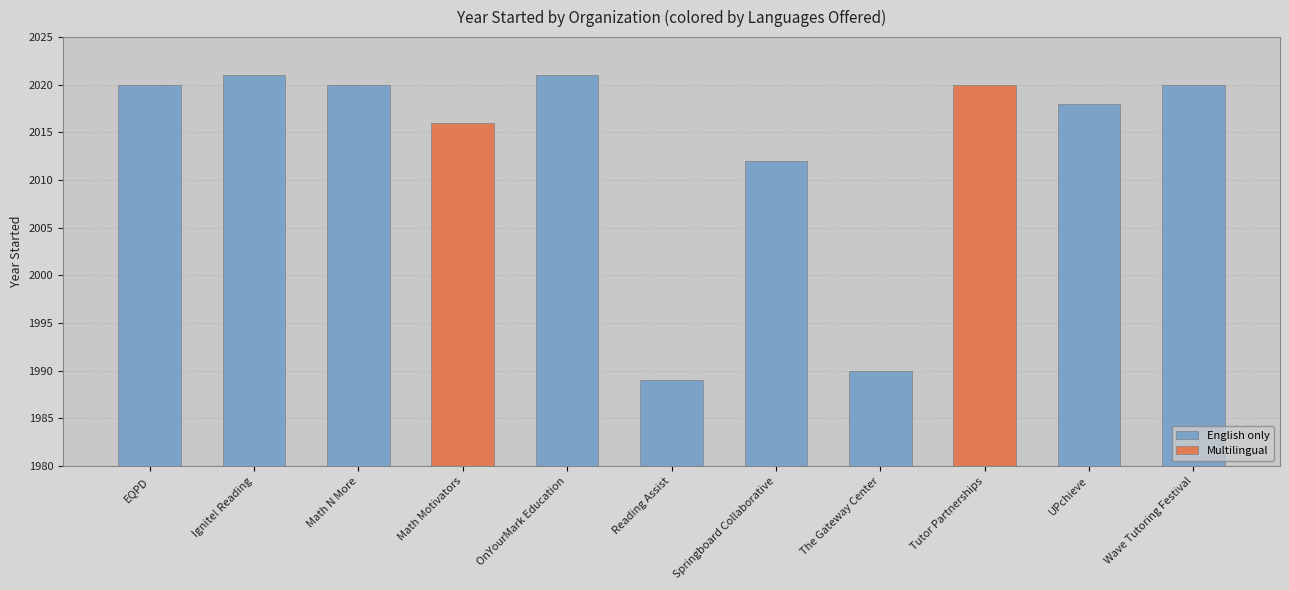

Rank the categories by value from lowest to highest.

Reading Assist, The Gateway Center, Springboard Collaborative, Math Motivators, UPchieve, EQPD, Math N More, Tutor Partnerships, Wave Tutoring Festival, Ignite! Reading, OnYourMark Education